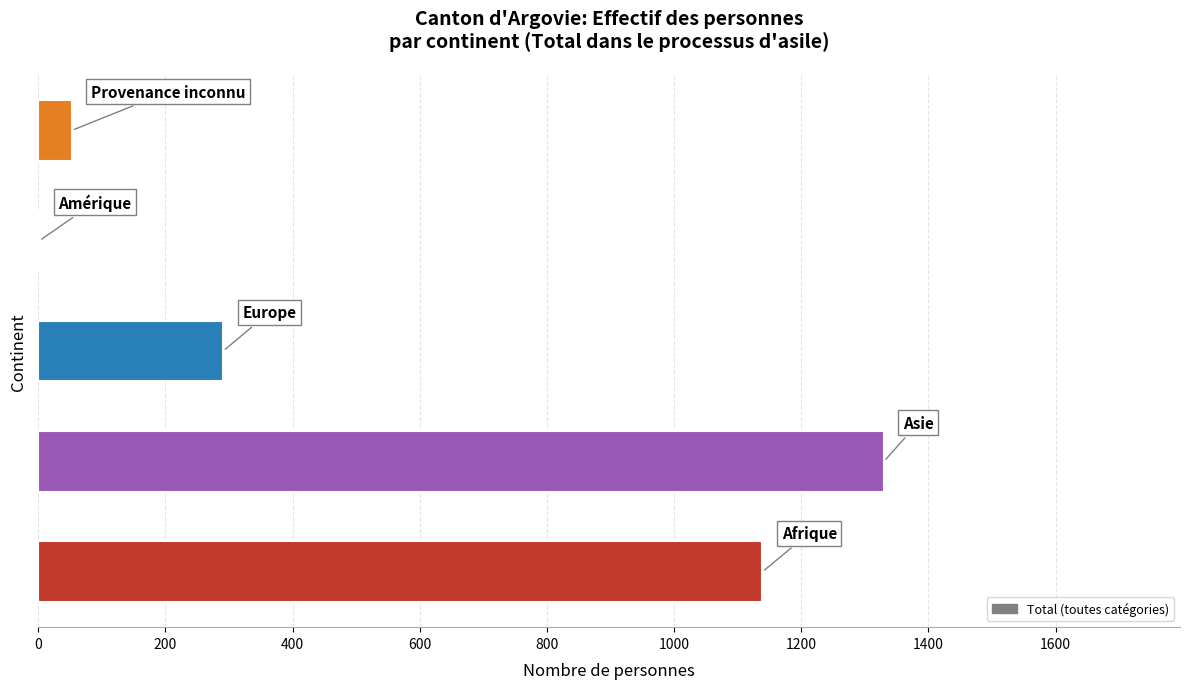

What is the greatest value displayed?

1330